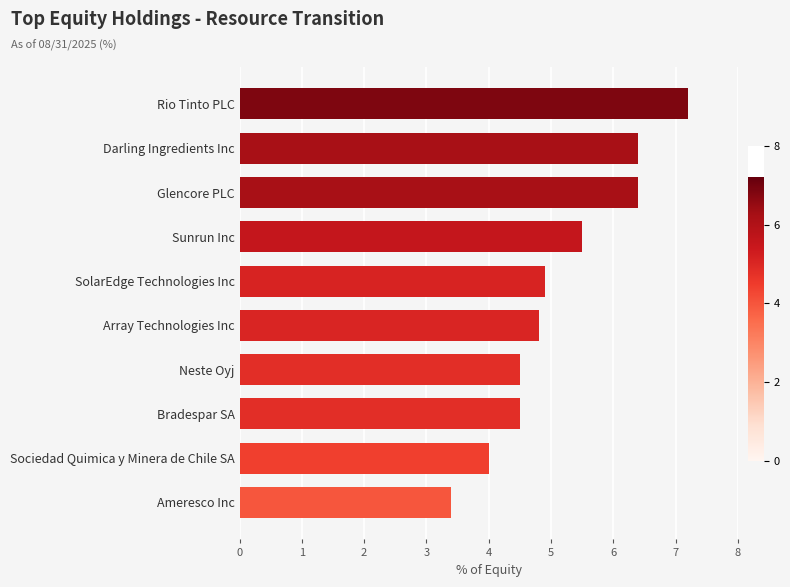

What is the average value?

5.2